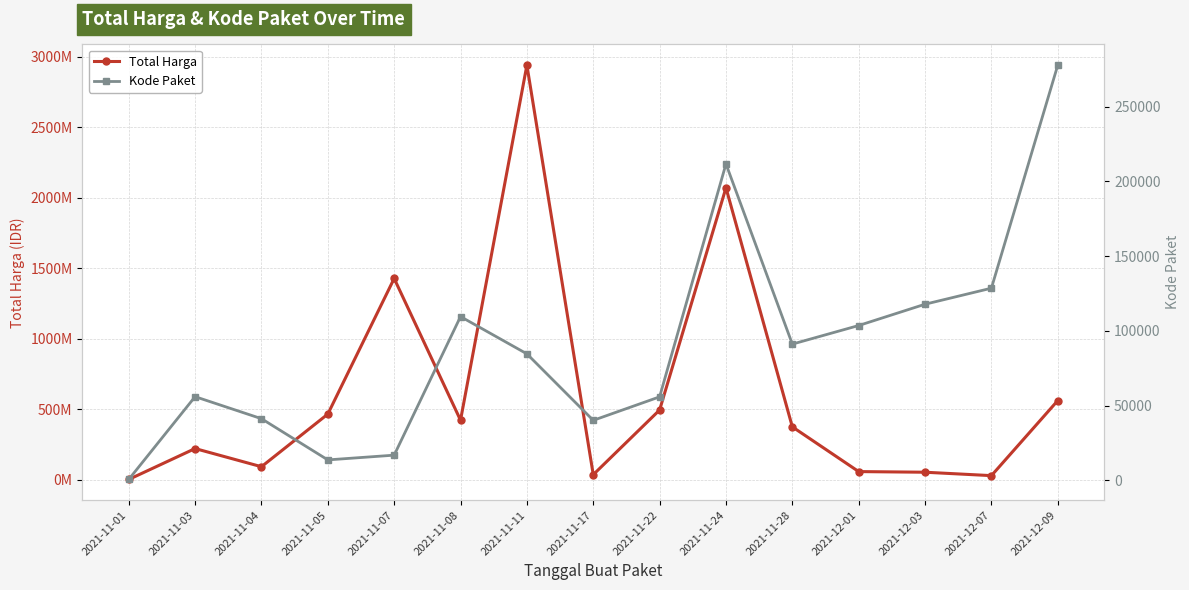

What is the label of the 13th point from the right?

2021-11-04